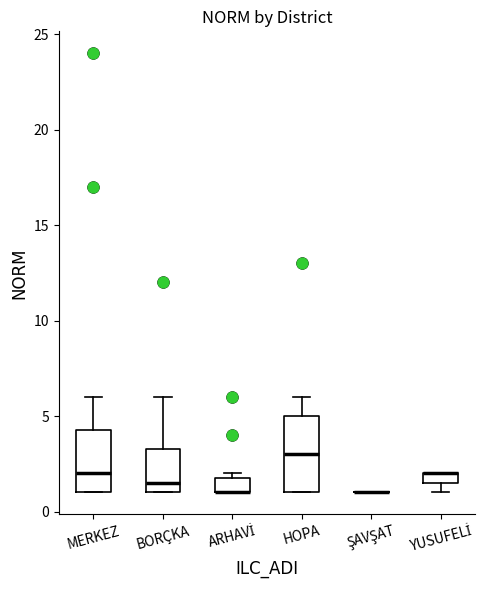

Comparing the boxes themselves (not the whiskers), which one is the tallest?

HOPA